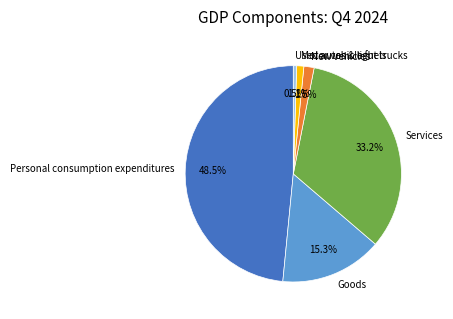

Combined, what portion of the pie is Used autos & light trucks and Personal consumption expenditures?

49.0%